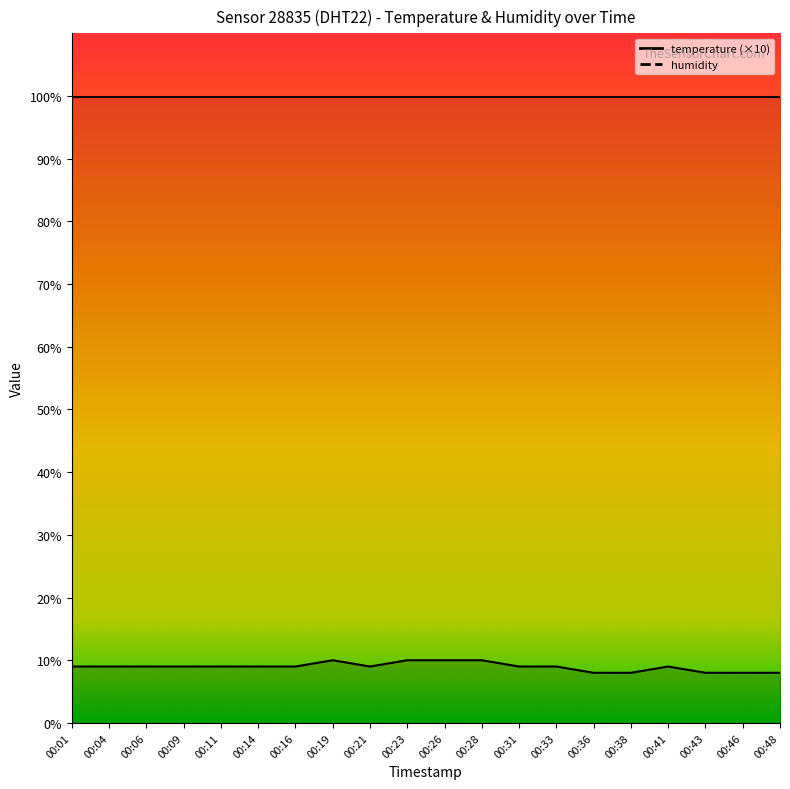

List the labels in order of value, smallest first.

00:36, 00:38, 00:43, 00:46, 00:48, 00:01, 00:04, 00:06, 00:09, 00:11, 00:14, 00:16, 00:21, 00:31, 00:33, 00:41, 00:19, 00:23, 00:26, 00:28